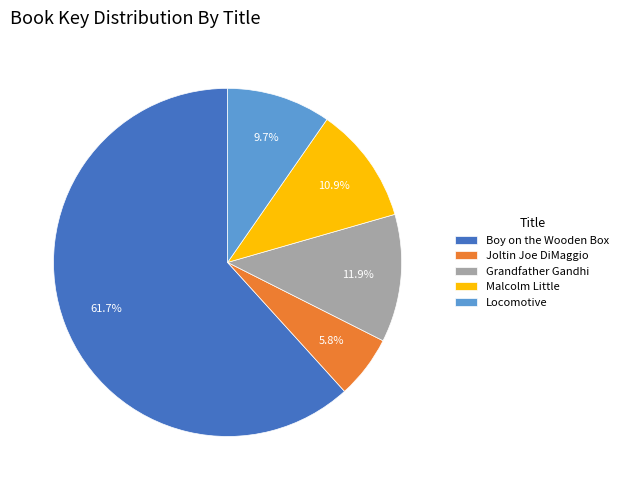

Is the sum of Locomotive and Grandfather Gandhi greater than half?

No